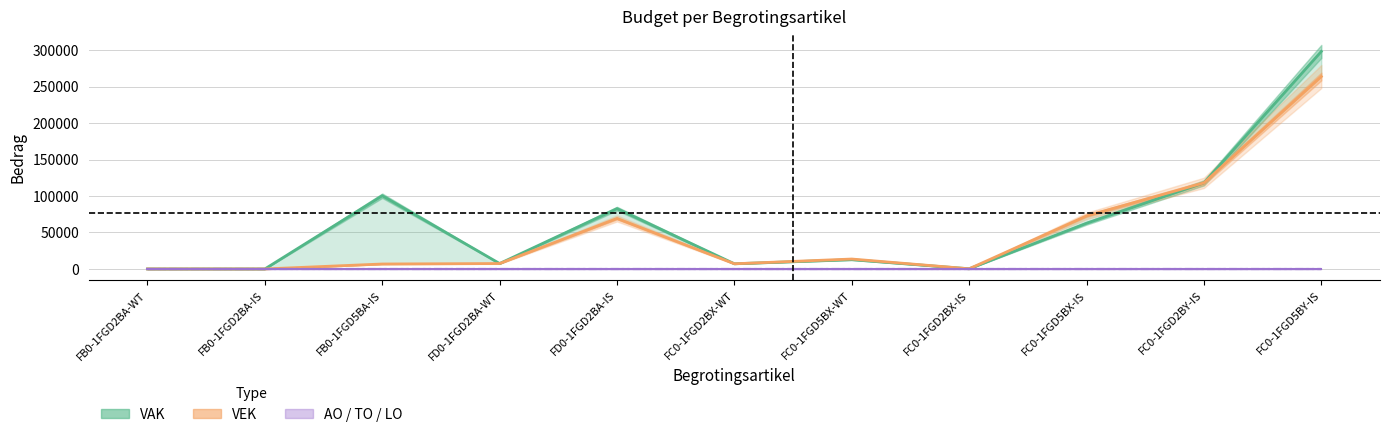

Is the value of VEK at FB0-1FGD2BA-WT greater than the value of LO at FC0-1FGD5BX-IS?

No